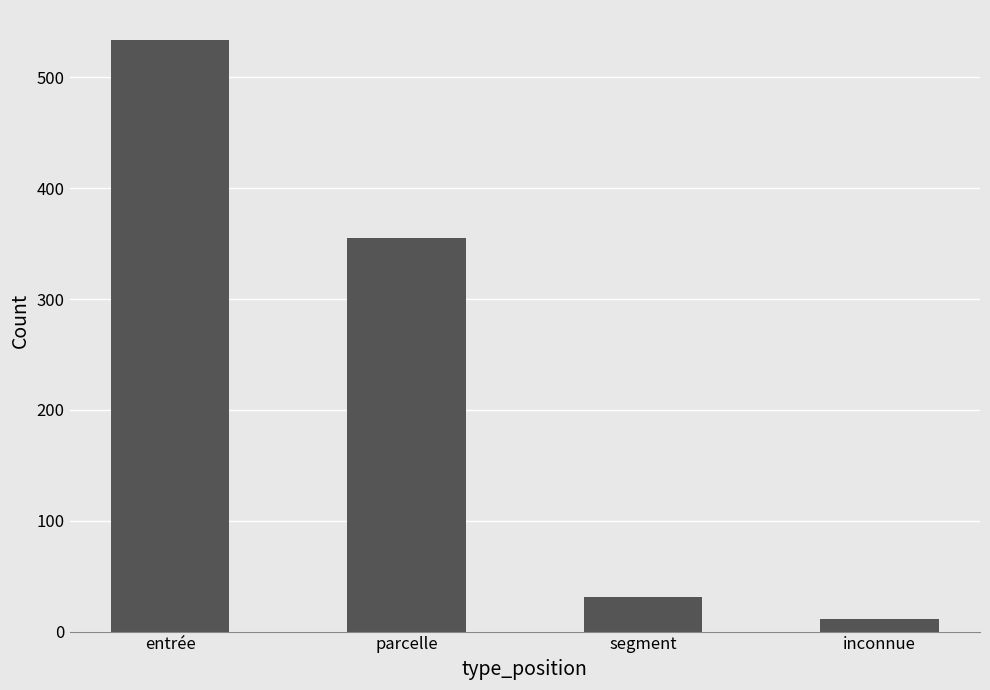

What is the greatest value displayed?

534